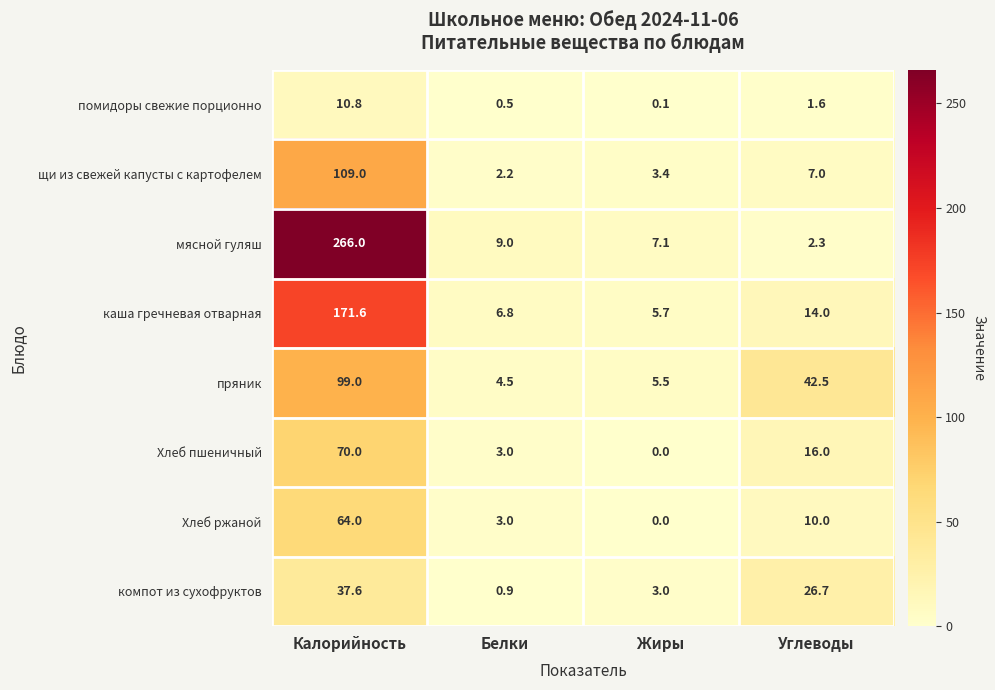

Which series has the largest total across all categories?

мясной гуляш